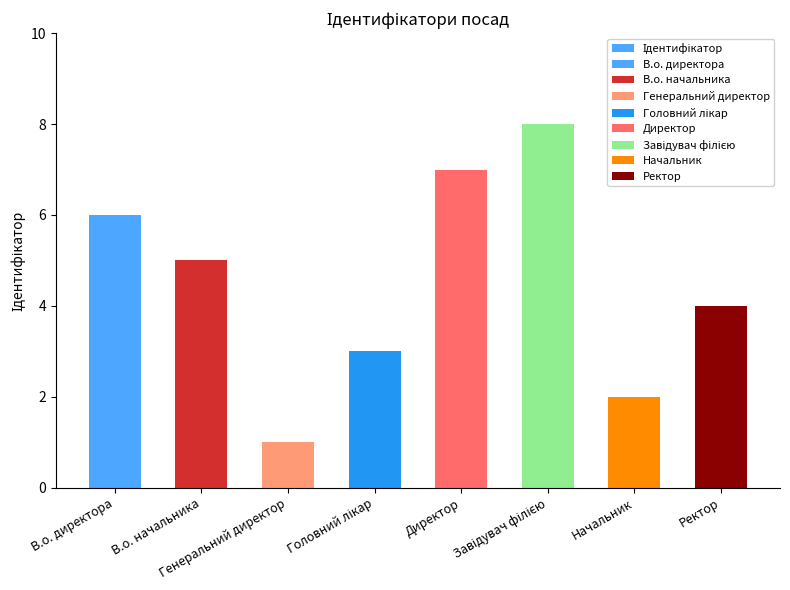

Are the bars horizontal?

No